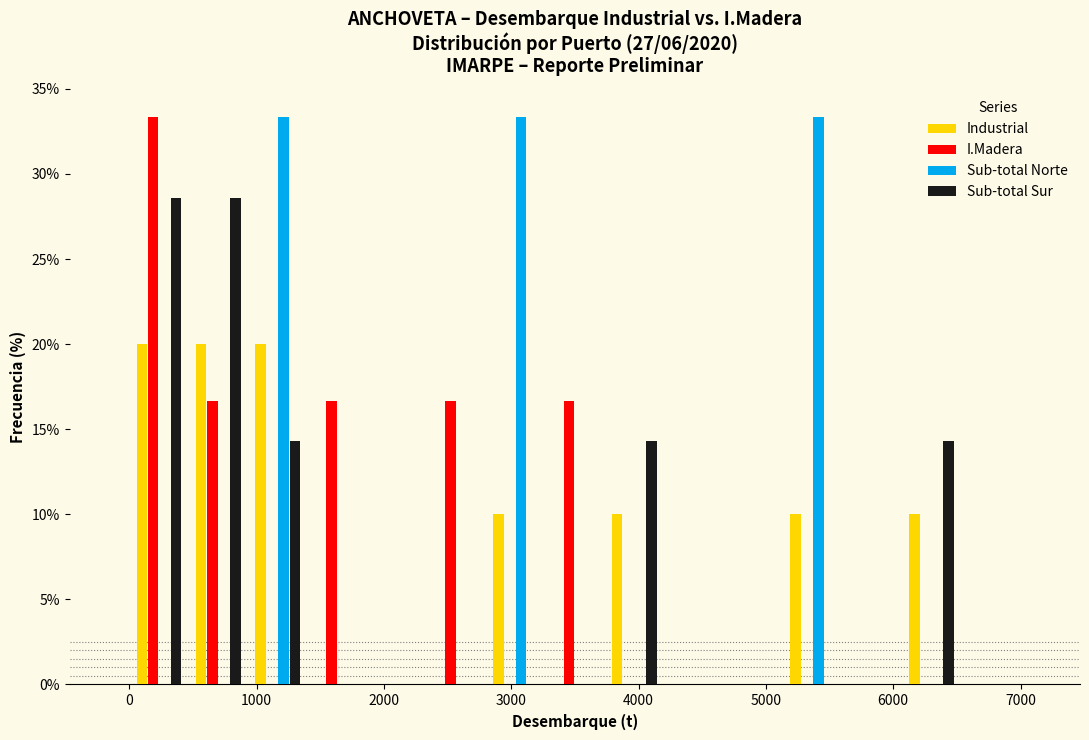

What is the height of the Sub-total Sur bar covering 3700 to 4200 on the x-axis? Neither the bar edges nor the heights are printed on the chart, so give them approximately, as read against the axes.

14.5